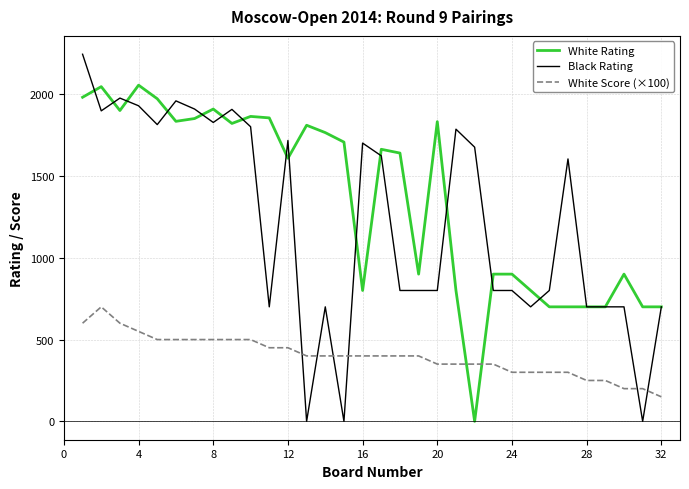

What is the maximum value for White Rating?

2055